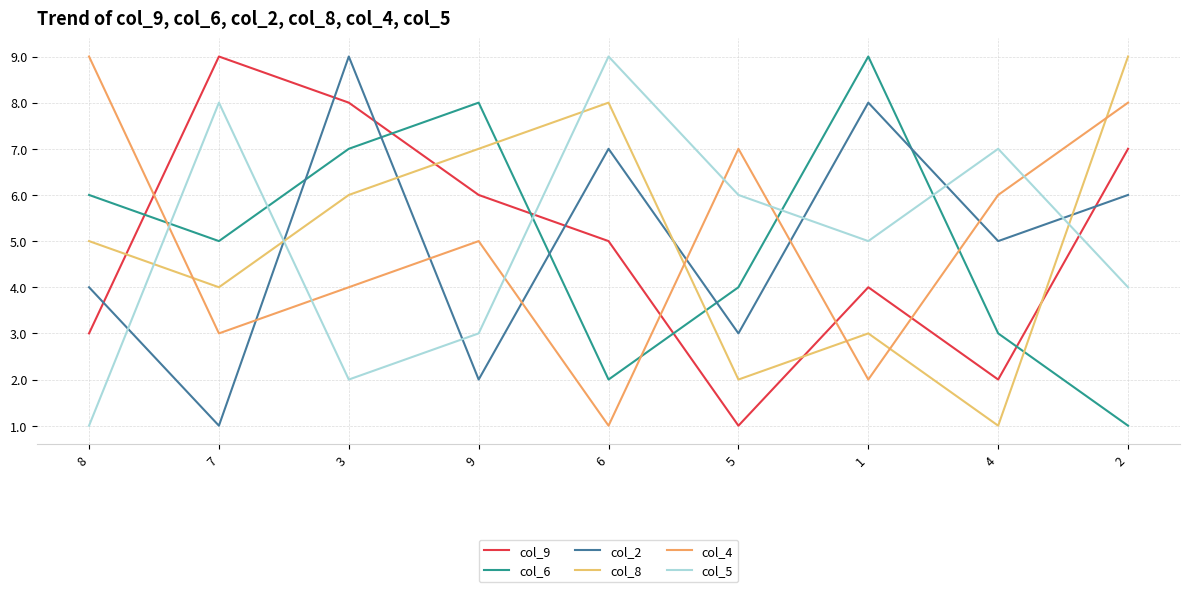

Between 6 and 5, which series saw the biggest shift?

col_8